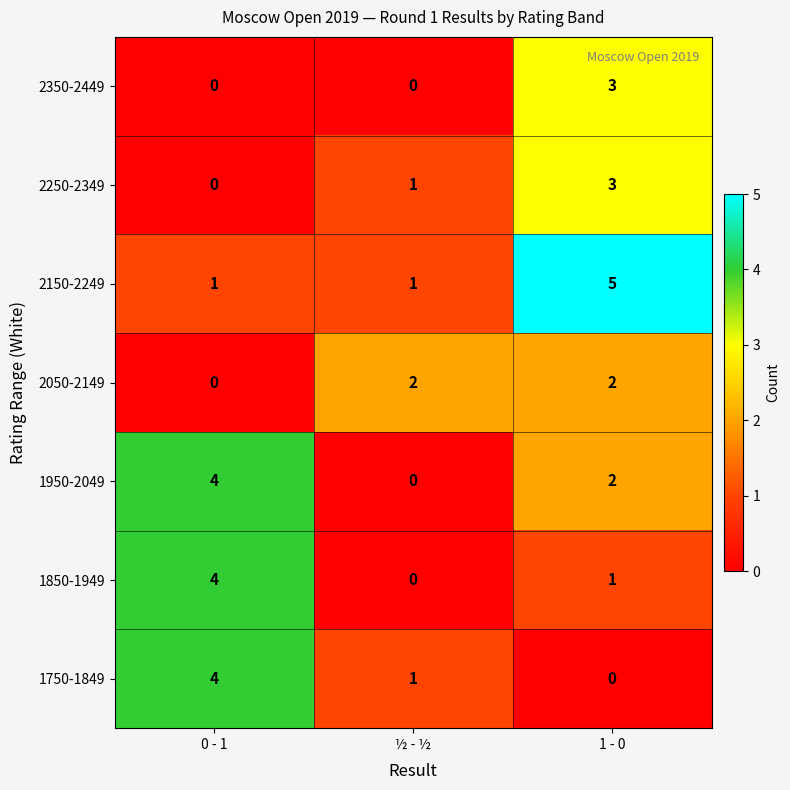

What is the total value across all series at 1 - 0?

16